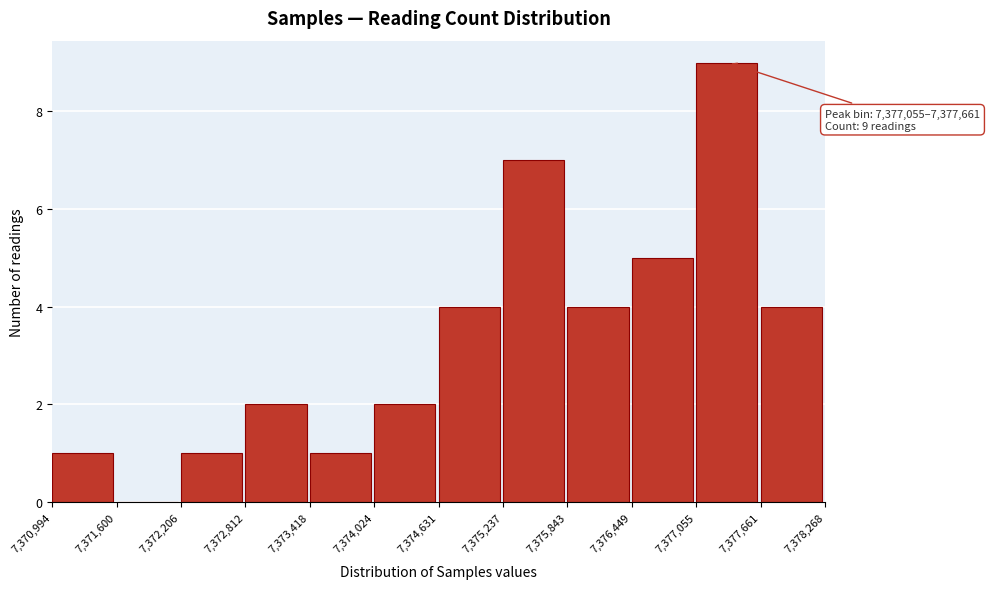

Over which range of the x-axis is the bar tallest?

7,377,055 to 7,377,661